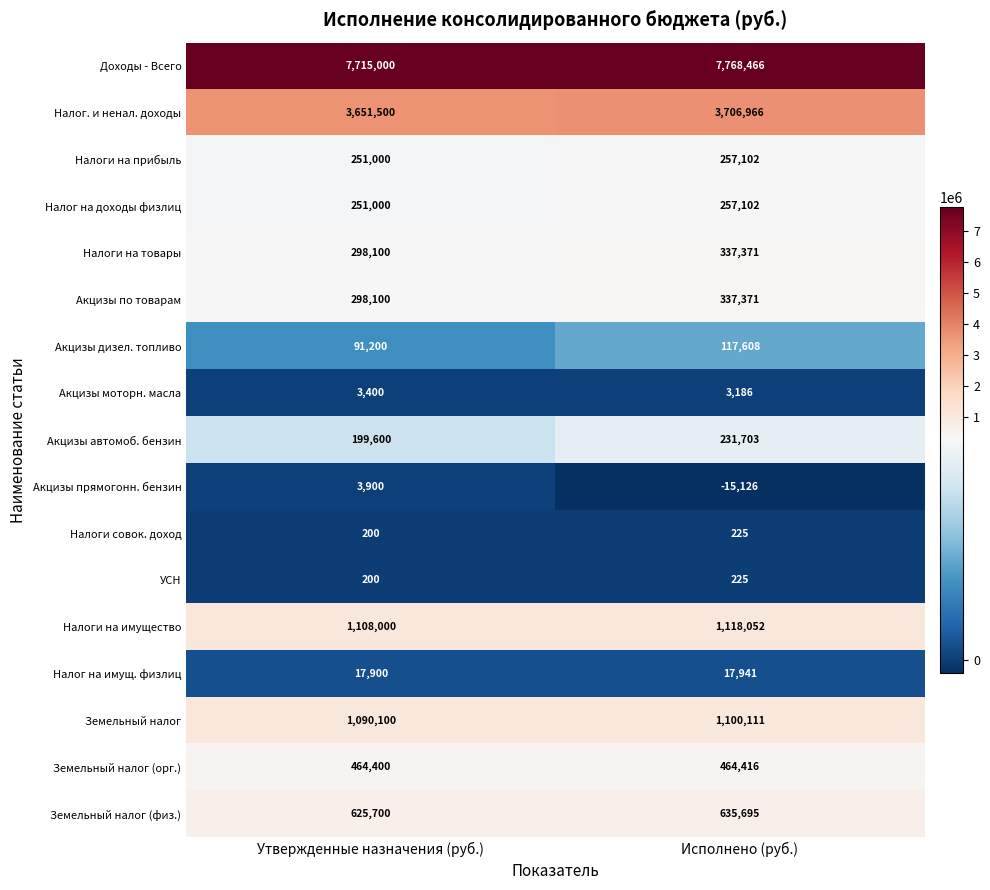

What is the maximum value shown in the chart?

7768466